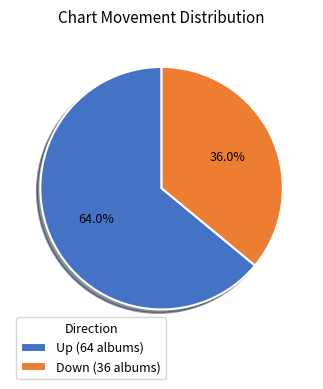

Which category accounts for the majority?

Up (64 albums)